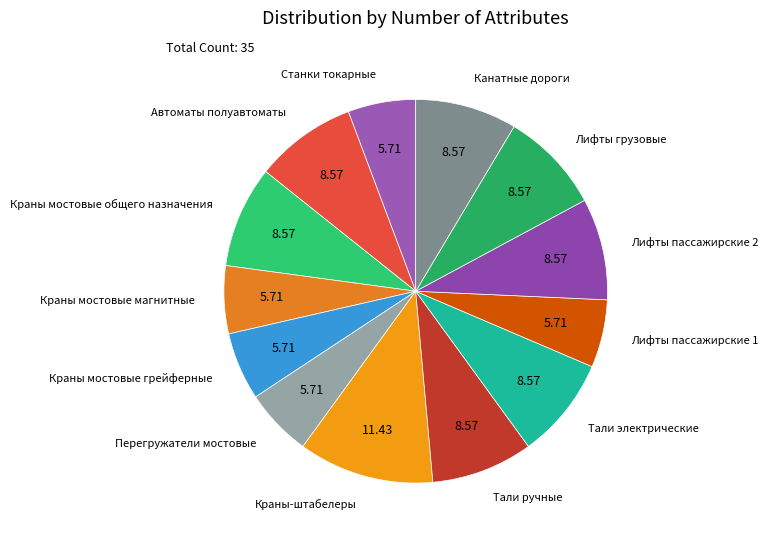

Between Краны мостовые общего назначения and Перегружатели мостовые, which is larger?

Краны мостовые общего назначения